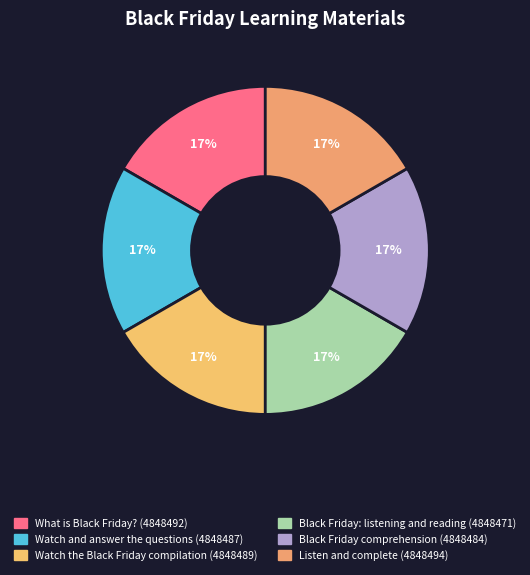

Count the number of slices in the pie.

6